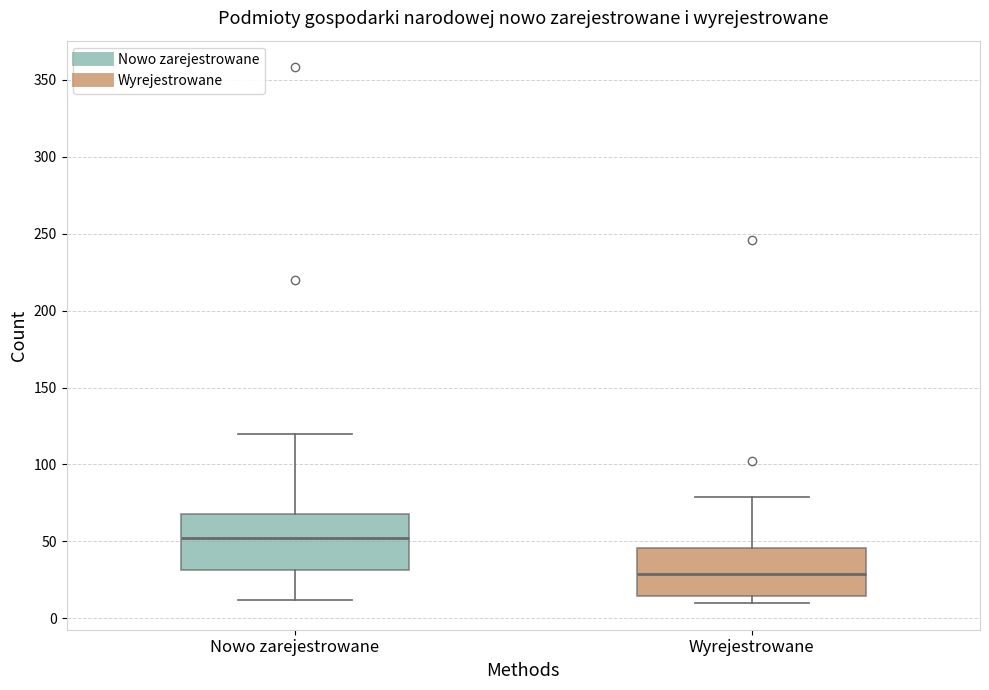

Reading left to right, read every box against the y-axis: the position of its median line, the range the box covers, and the ends of its whiskers. The values are not printed on the chart, so give them approximately, as read against the axis.

Nowo zarejestrowane: median 50, box 30 to 70, whiskers 10 to 120
Wyrejestrowane: median 30, box 15 to 45, whiskers 10 to 80